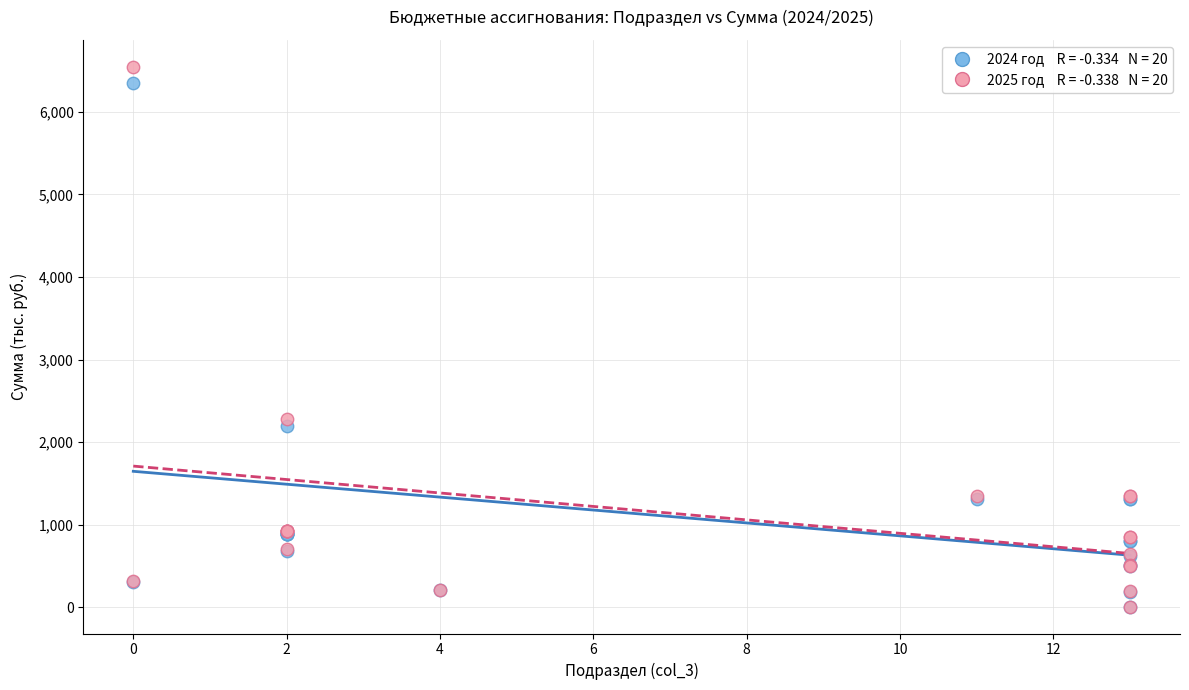

Across all series, what Y value is closest to 3276?

2280.8